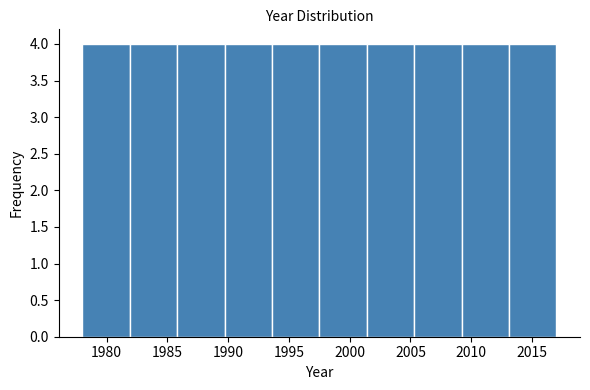

How tall is the bar that spans 1978.0 to 1981.9 on the x-axis? Neither the bar edges nor the heights are printed on the chart, so give them approximately, as read against the axes.

4